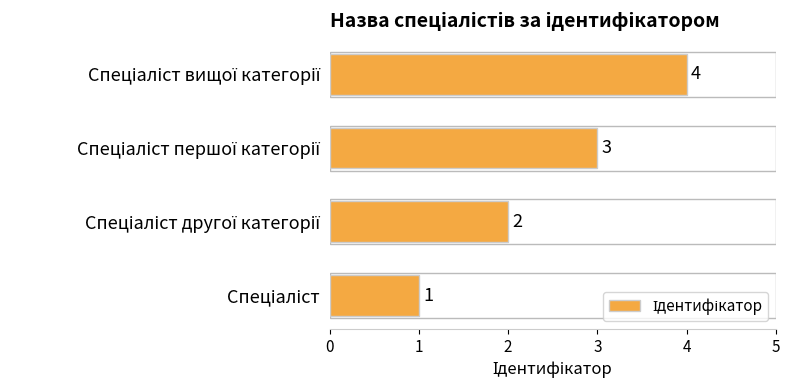

How many values are between 2 and 4?

3